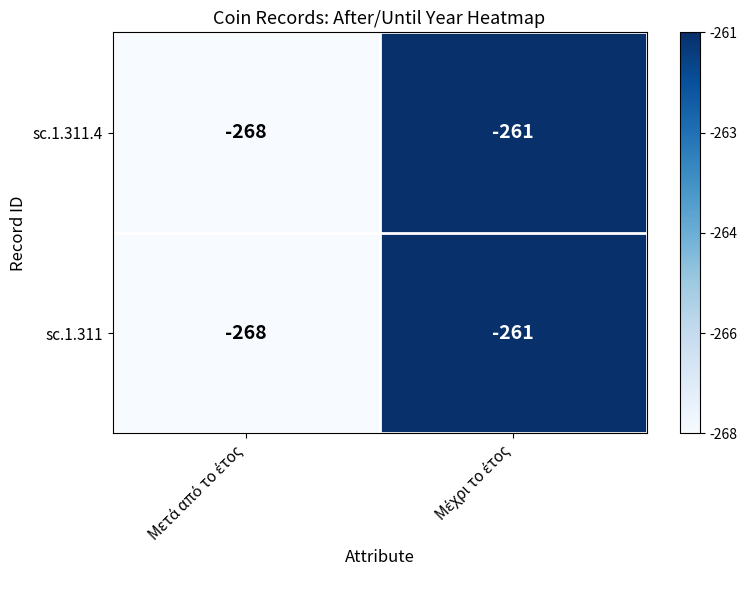

What is the lowest value of the sc.1.311.4 series?

-268